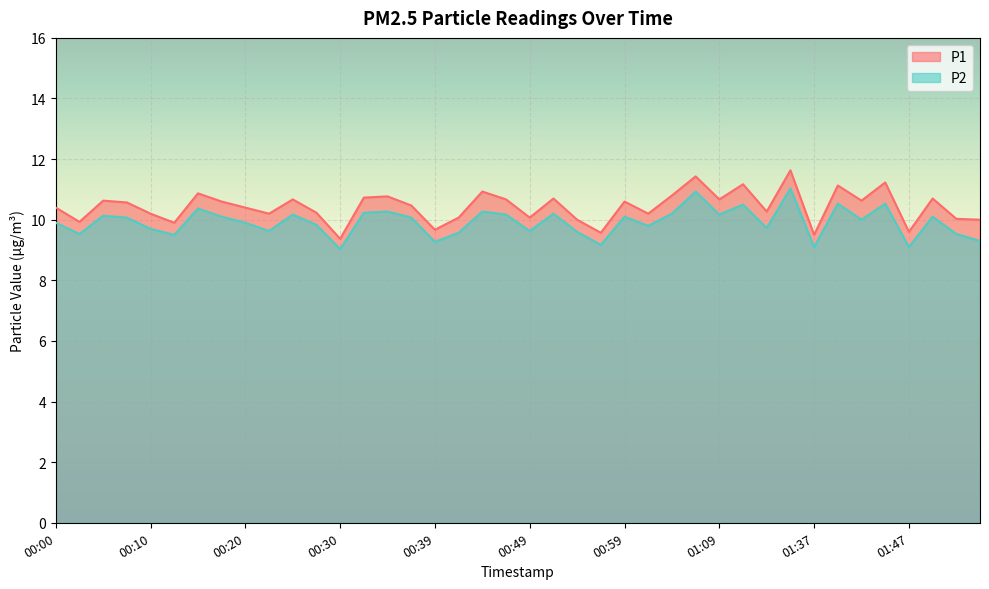

Reading left to right, what are all the values shown in this chart?

P1: 10.4	9.9	10.6	10.6	10.2	9.9	10.9	10.6	10.4	10.2	10.7	10.2	9.4	10.7	10.8	10.5	9.7	10.1	10.9	10.7	10.1	10.7	10.0	9.6	10.6	10.2	10.8	11.4	10.7	11.2	10.3	11.6	9.5	11.1	10.6	11.2	9.6	10.7	10.0	10.0
P2: 9.9	9.5	10.1	10.1	9.7	9.5	10.4	10.1	9.9	9.6	10.2	9.8	9.0	10.2	10.3	10.1	9.3	9.6	10.3	10.2	9.6	10.2	9.6	9.2	10.1	9.8	10.2	10.9	10.2	10.5	9.7	11.0	9.1	10.5	10.0	10.5	9.1	10.1	9.5	9.3